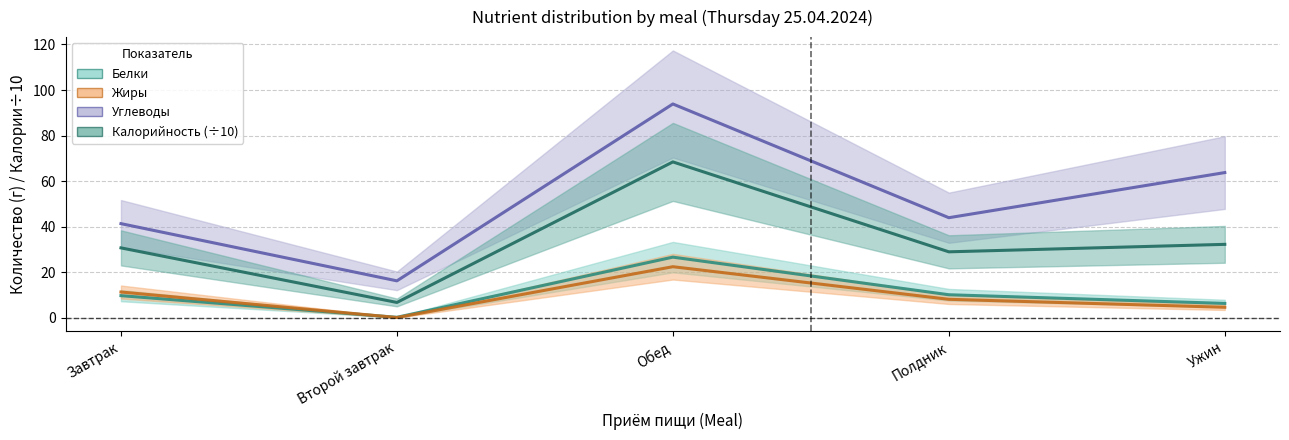

True or false: Белки and Жиры intersect in this chart.

True